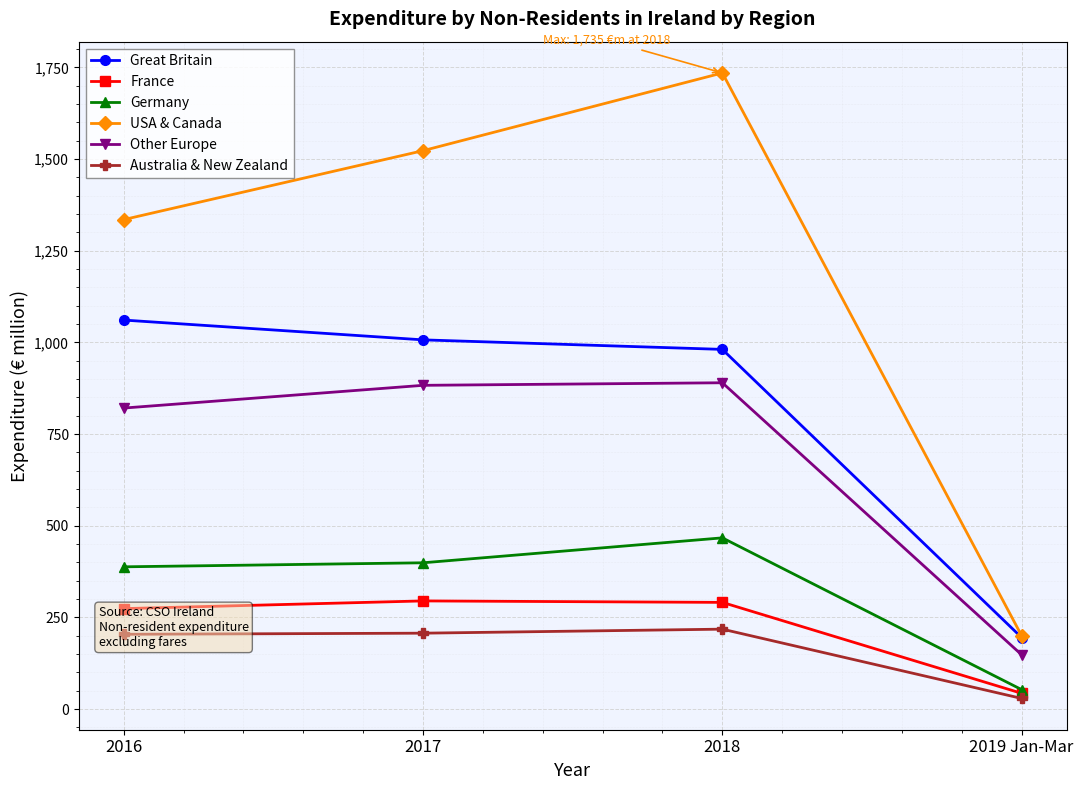

What is the difference between the Germany values at 2018 and 2017?

68